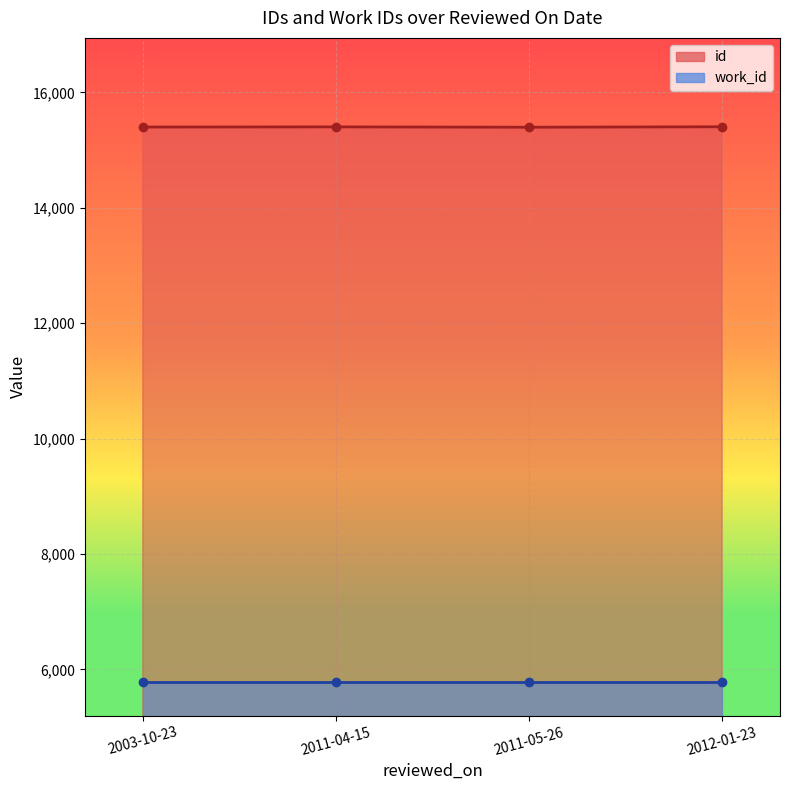

Which has a higher value, 2012-01-23 or 2003-10-23?

2012-01-23